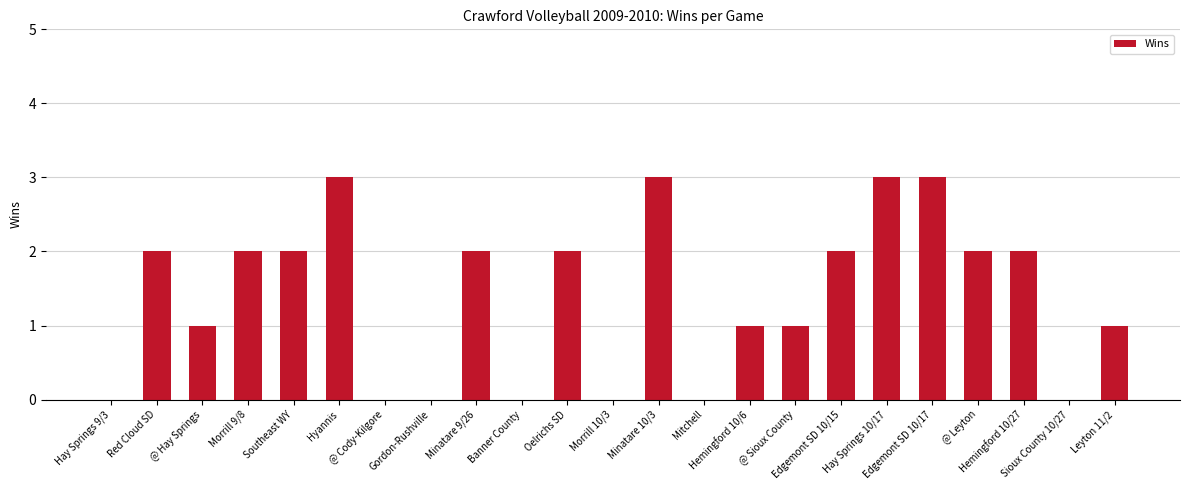

Count the number of data series in this chart.

1